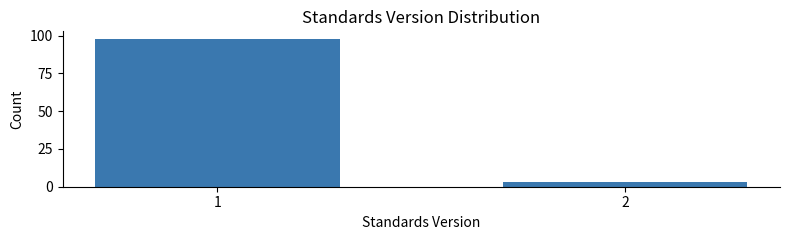

Reading left to right, what are all the values shown in this chart?

1=98	2=3